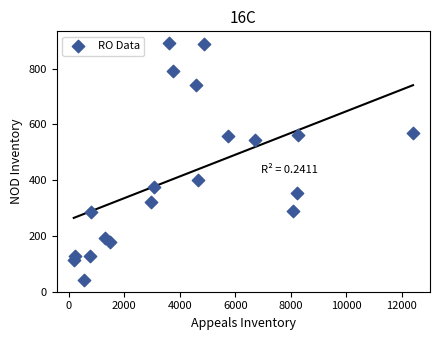

What Y value in the scatter plot is closest to 466?

401